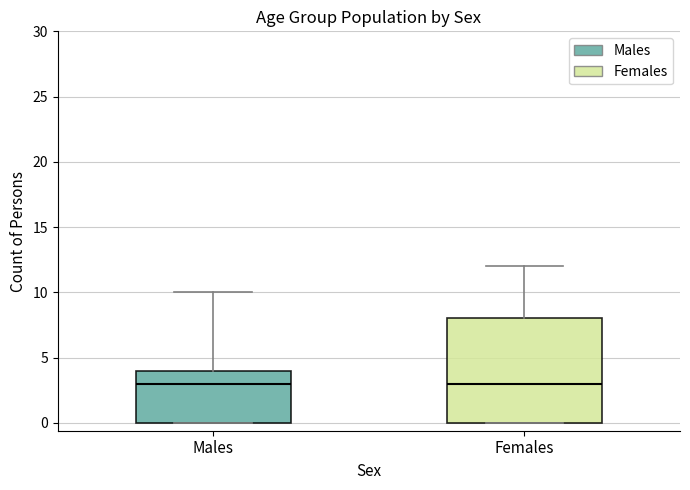

Which box is the tallest, from its lower edge to its upper edge?

Females